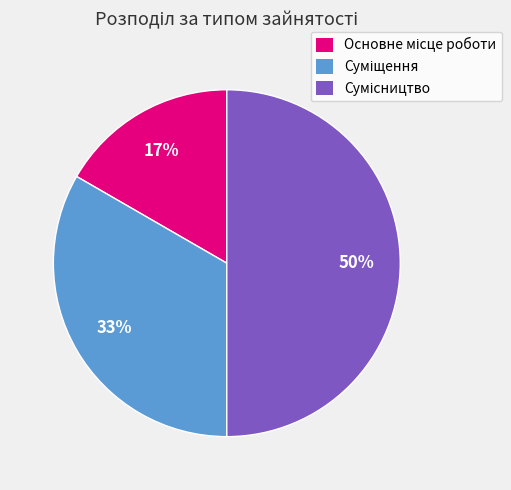

To the nearest percent, what is the average slice percentage?

33%